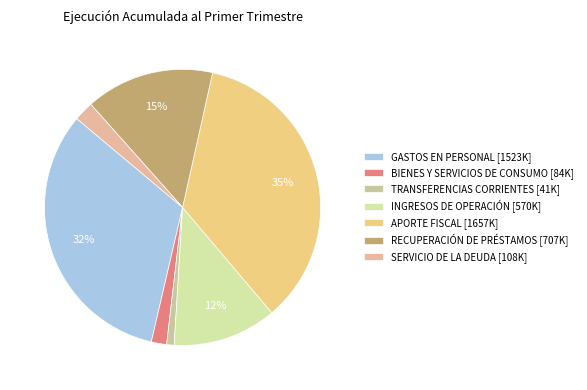

Which slice is the smallest?

TRANSFERENCIAS CORRIENTES [41K]